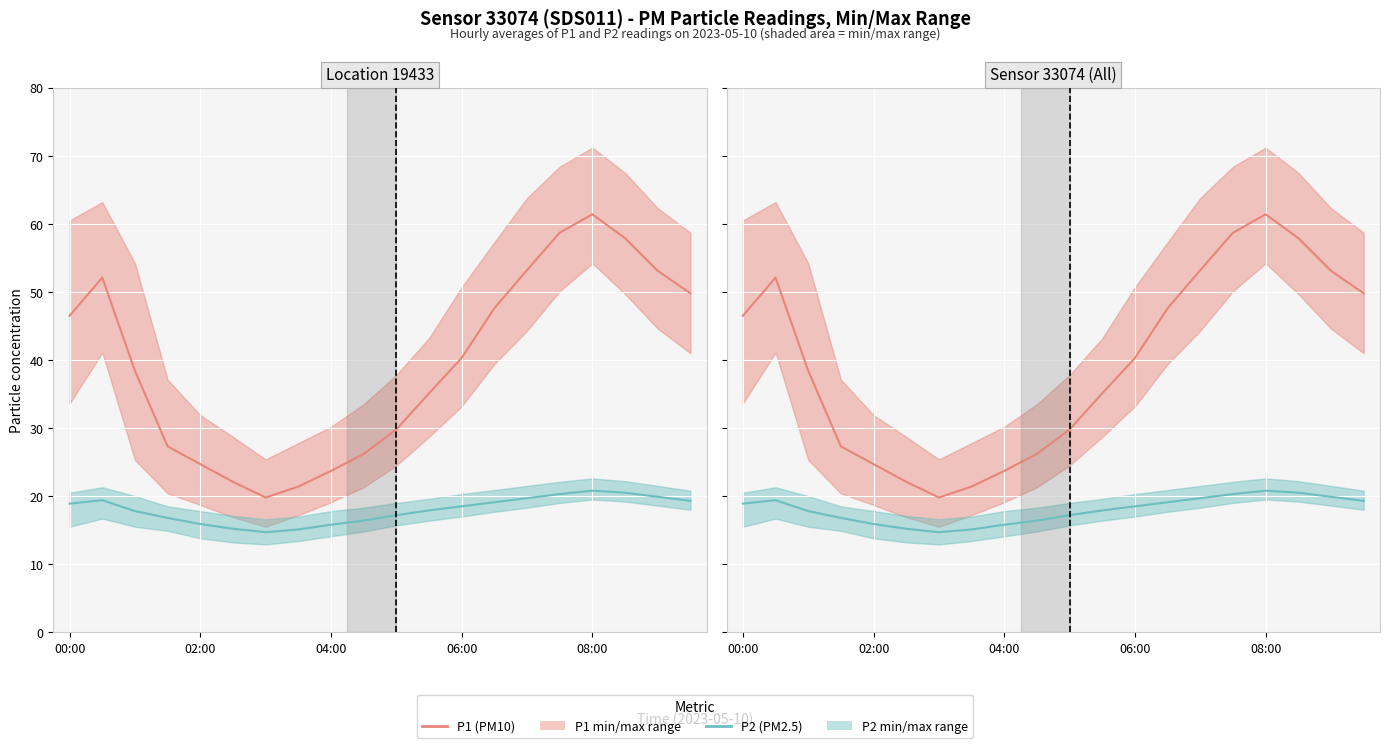

What is the greatest value displayed?

61.4